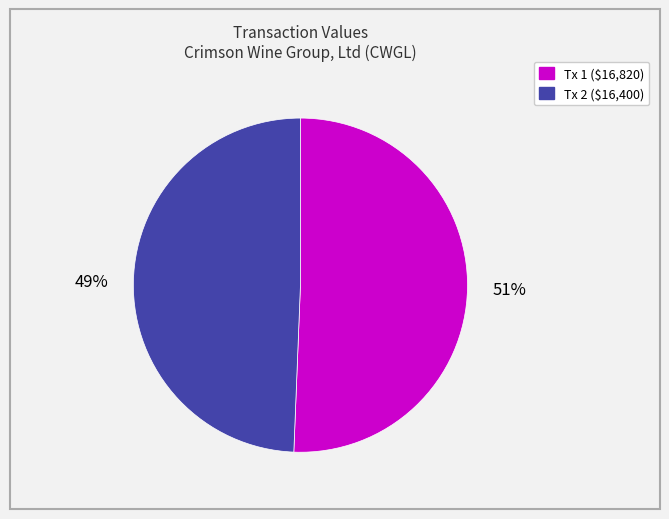

How many slices are in this pie chart?

2